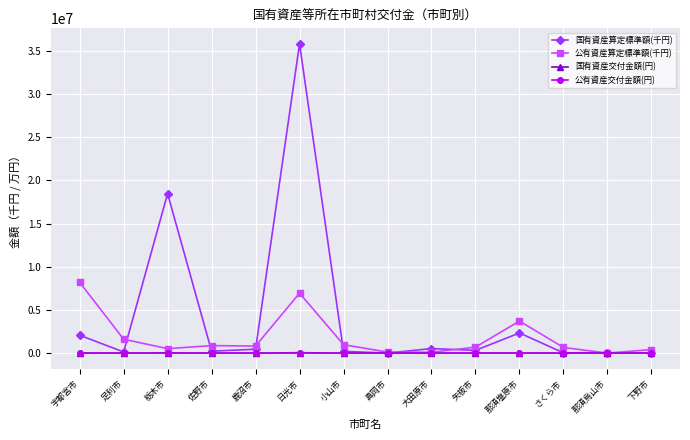

Which series has the largest total across all categories?

国有資産算定標準額(千円)